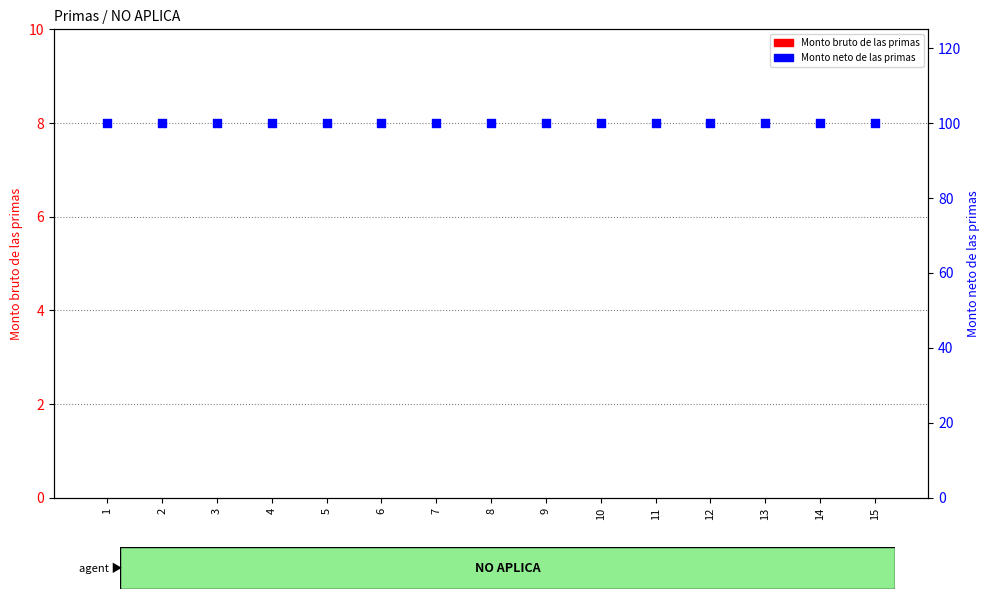

At how many categories does at least one series exceed 96?

15